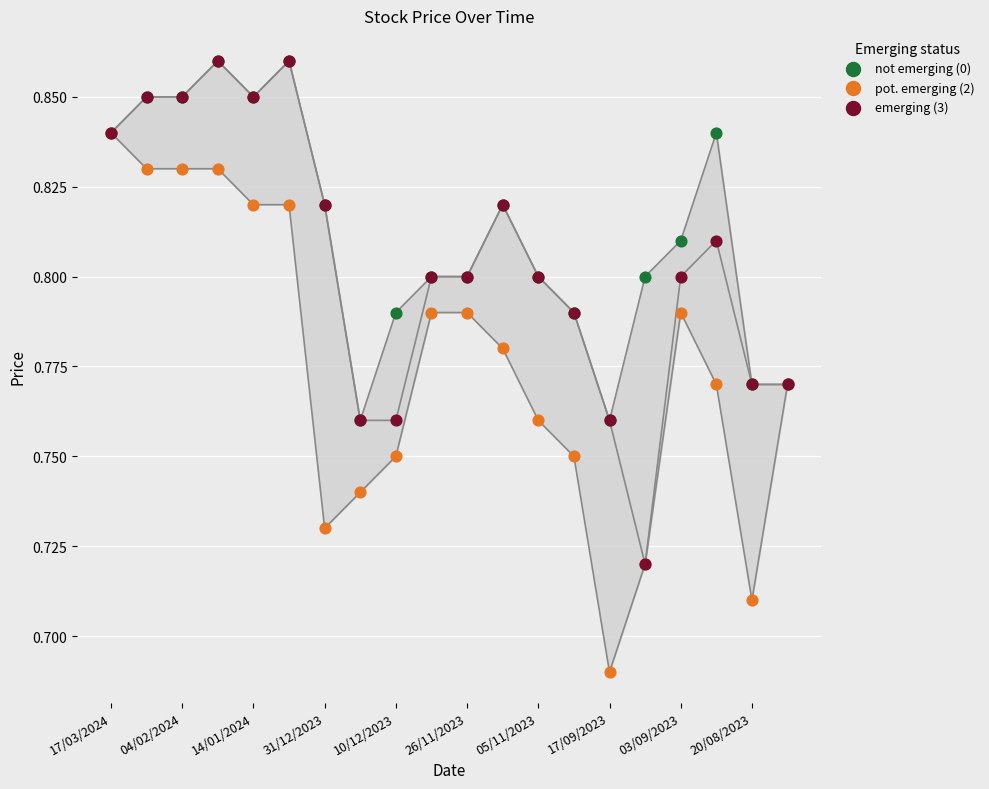

What are all the series names shown in the legend?

not emerging (0), pot. emerging (2), emerging (3)